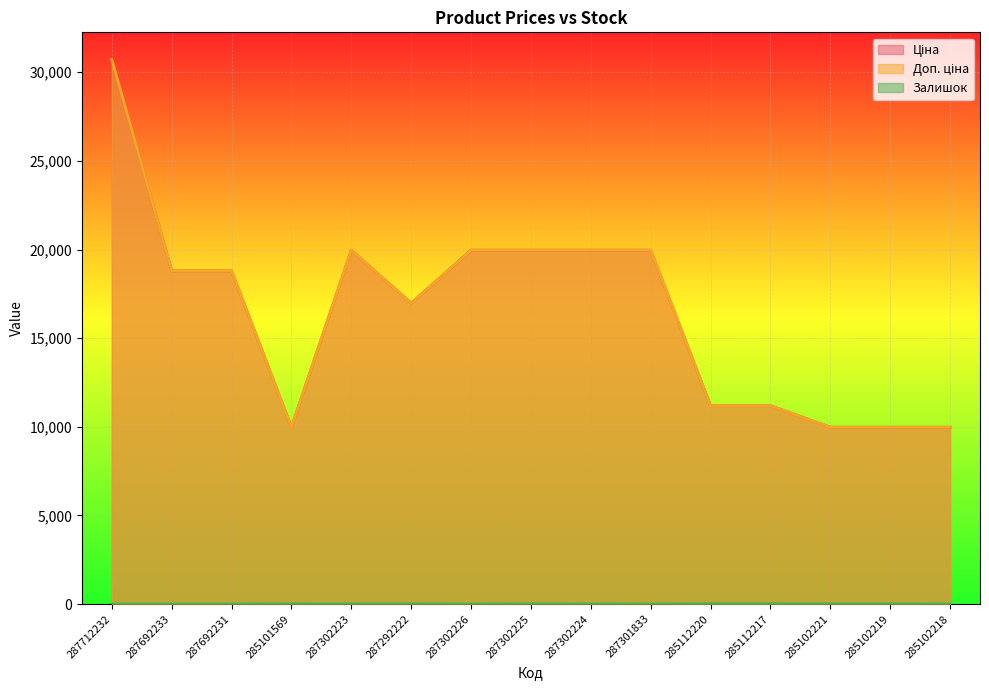

Which series has the largest range (max minus min)?

Ціна